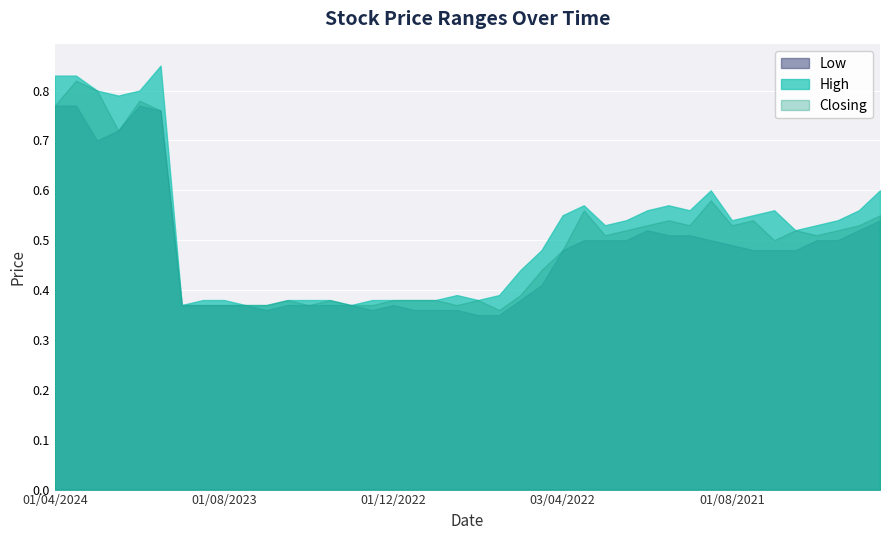

Which label corresponds to the smallest value in the chart?

01/08/2022